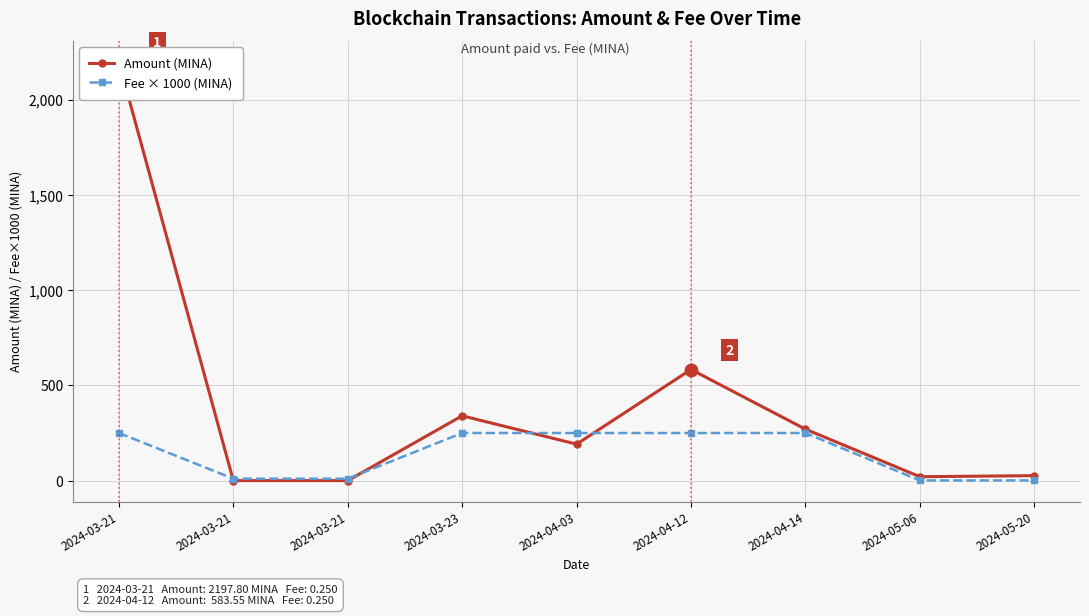

What is the total value across all series at 2024-03-21?

2447.8